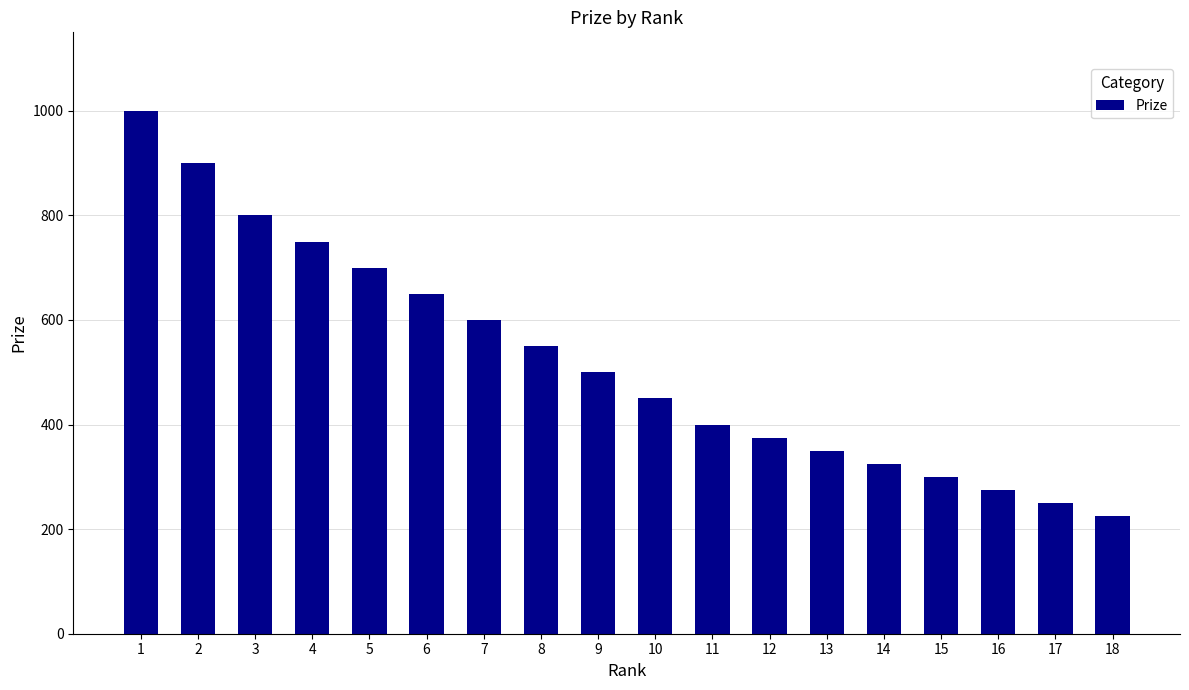

What is the average value?

522